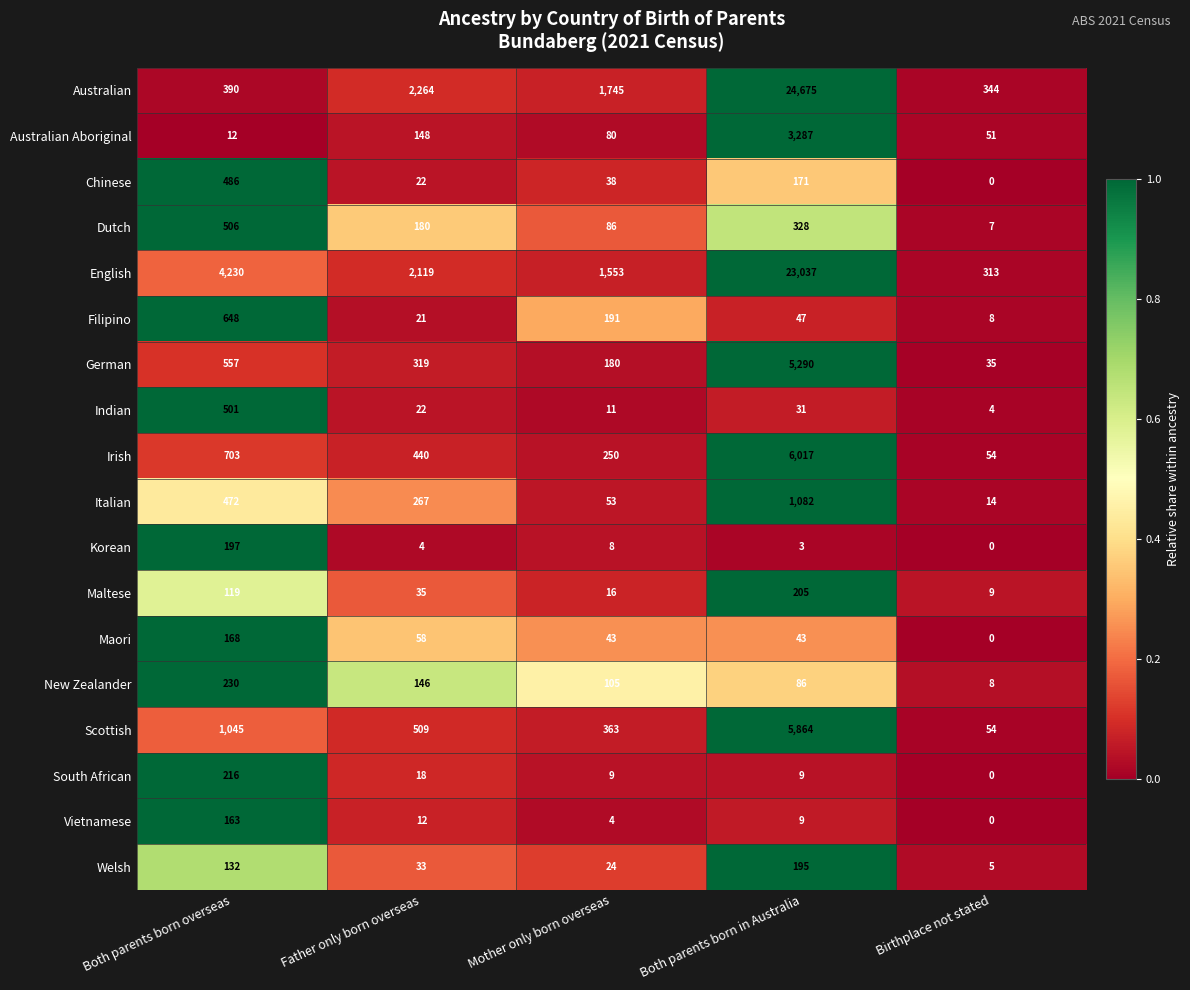

What is the spread (max minus min) of values at Both parents born in Australia?

24672